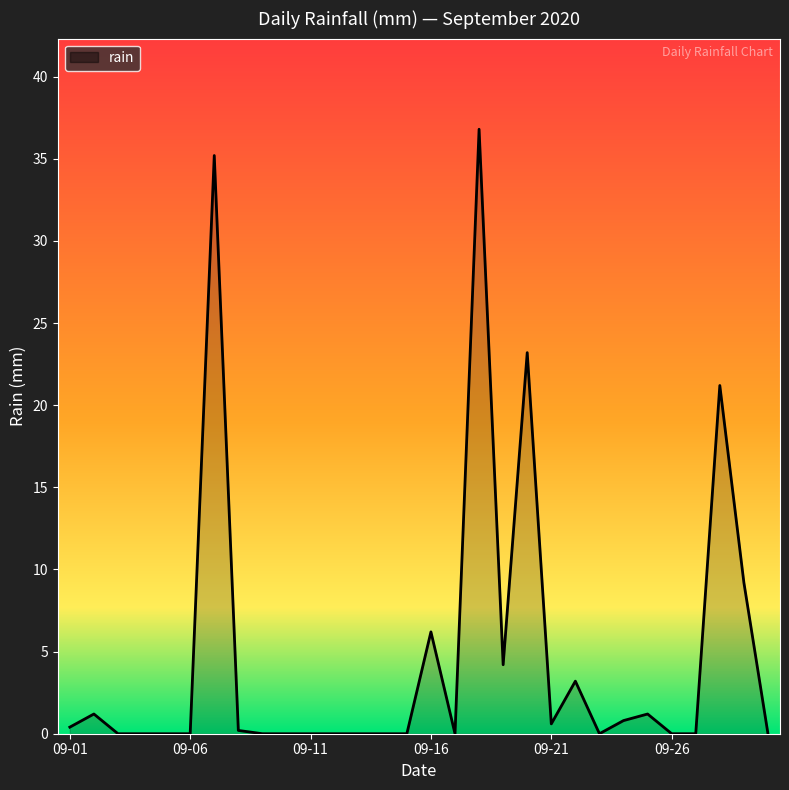

What is the maximum value shown in the chart?

36.8